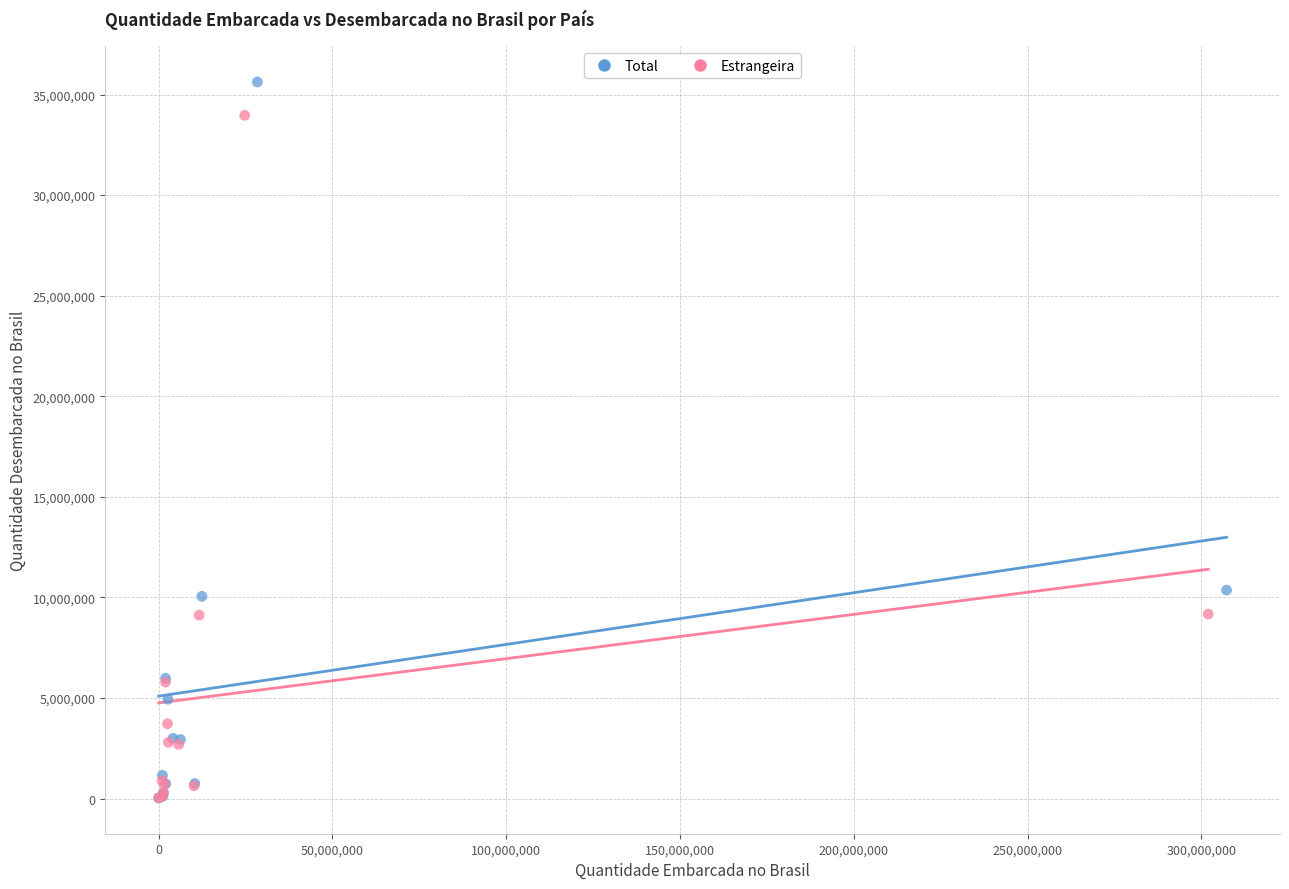

What are all the series names shown in the legend?

Total, Estrangeira